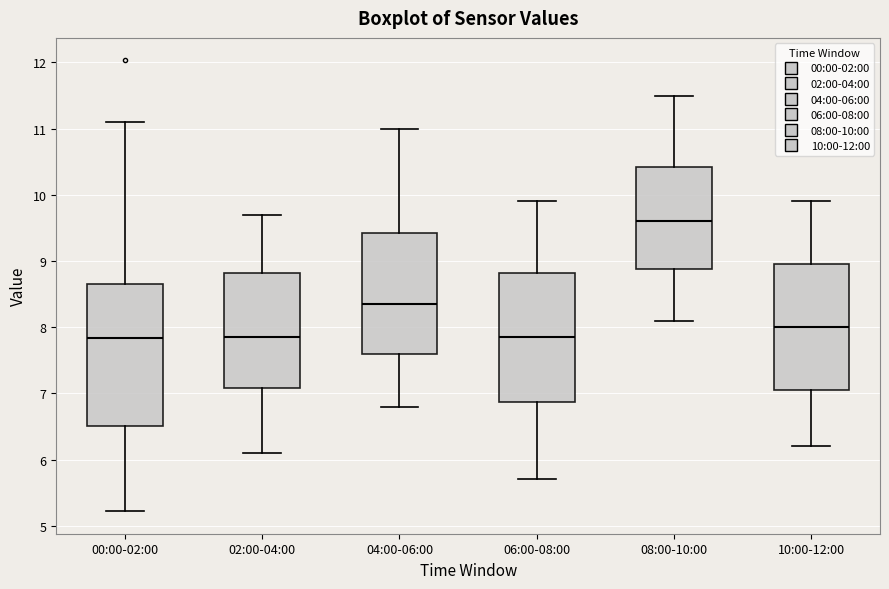

Reading left to right, transcribe this box plot: for each box, give where its median line is, the range the box spans, and where its two whiskers end, as read against the y-axis. The values are not printed on the chart, so give them approximately, as read against the axis.

00:00-02:00: median 7.8, box 6.5 to 8.7, whiskers 5.2 to 11.1
02:00-04:00: median 7.9, box 7.1 to 8.8, whiskers 6.1 to 9.7
04:00-06:00: median 8.4, box 7.6 to 9.4, whiskers 6.8 to 11.0
06:00-08:00: median 7.9, box 6.9 to 8.8, whiskers 5.7 to 9.9
08:00-10:00: median 9.6, box 8.9 to 10.4, whiskers 8.1 to 11.5
10:00-12:00: median 8.0, box 7.1 to 9.0, whiskers 6.2 to 9.9